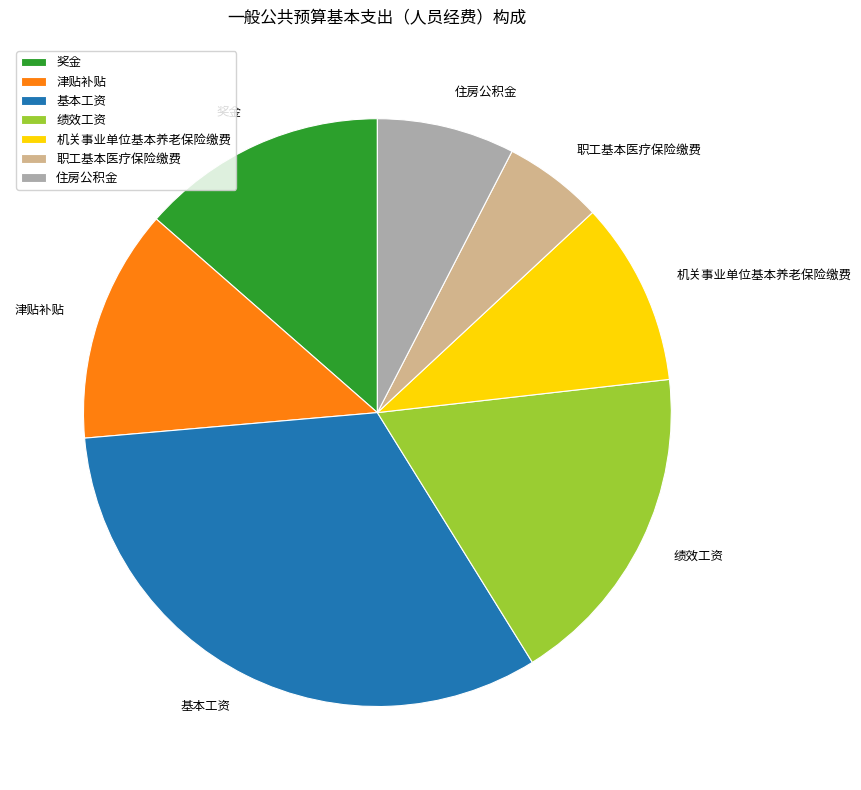

Which category has the biggest portion of the pie?

基本工资